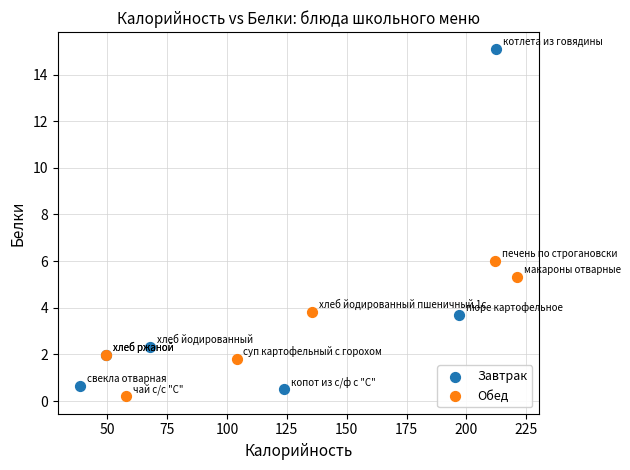

What are all the series names shown in the legend?

Завтрак, Обед